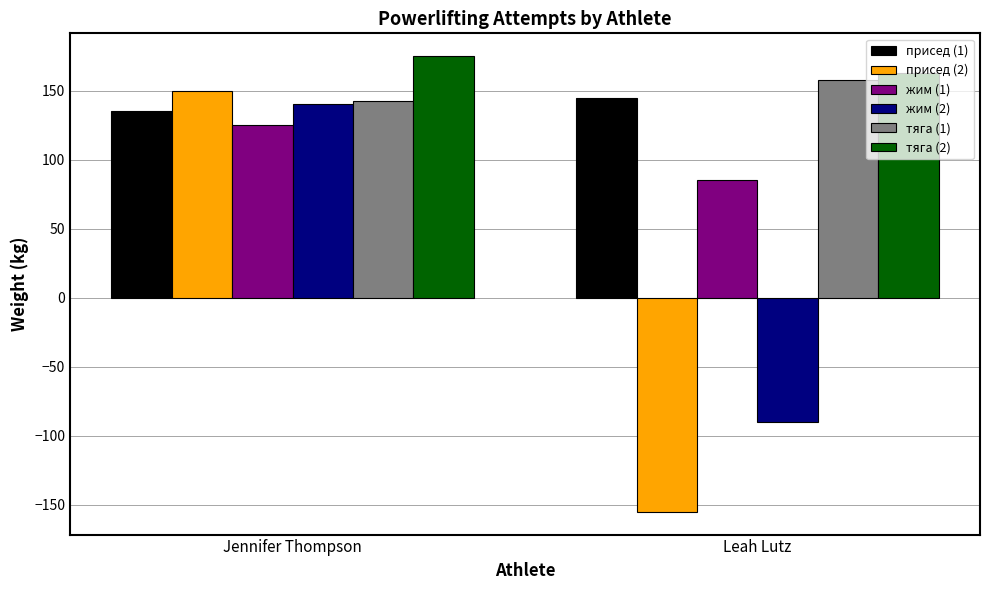

True or false: присед (2) has a value of 99.4 at Jennifer Thompson.

False